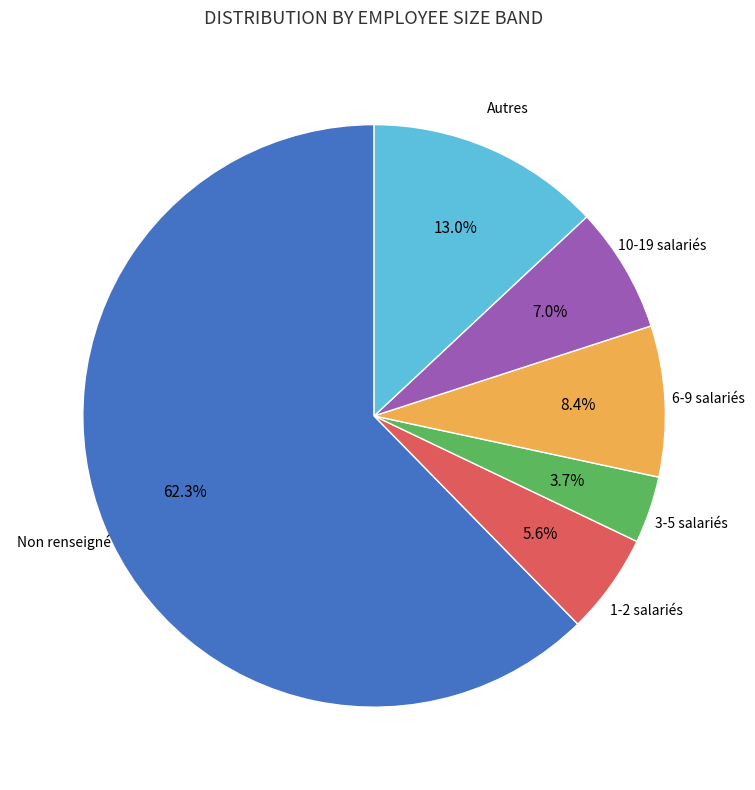

To the nearest percent, what is the average slice percentage?

17%